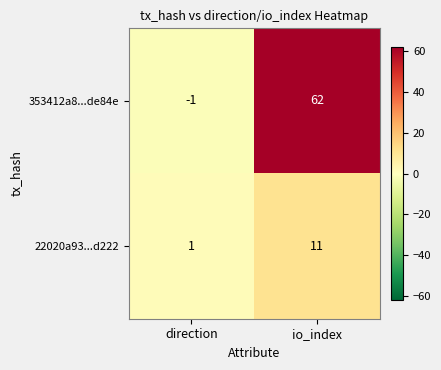

Which series has the largest total across all categories?

353412a8...de84e